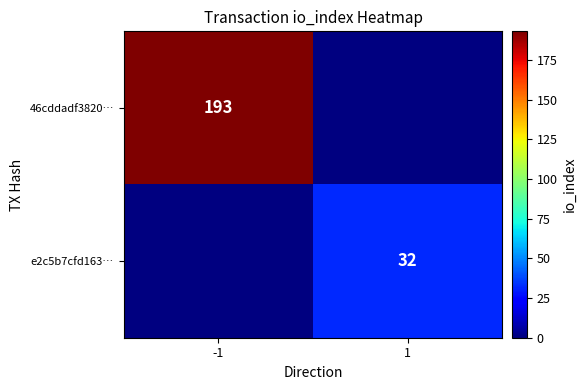

The value of 46cddadf3820… at -1 is 193. True or false?

True